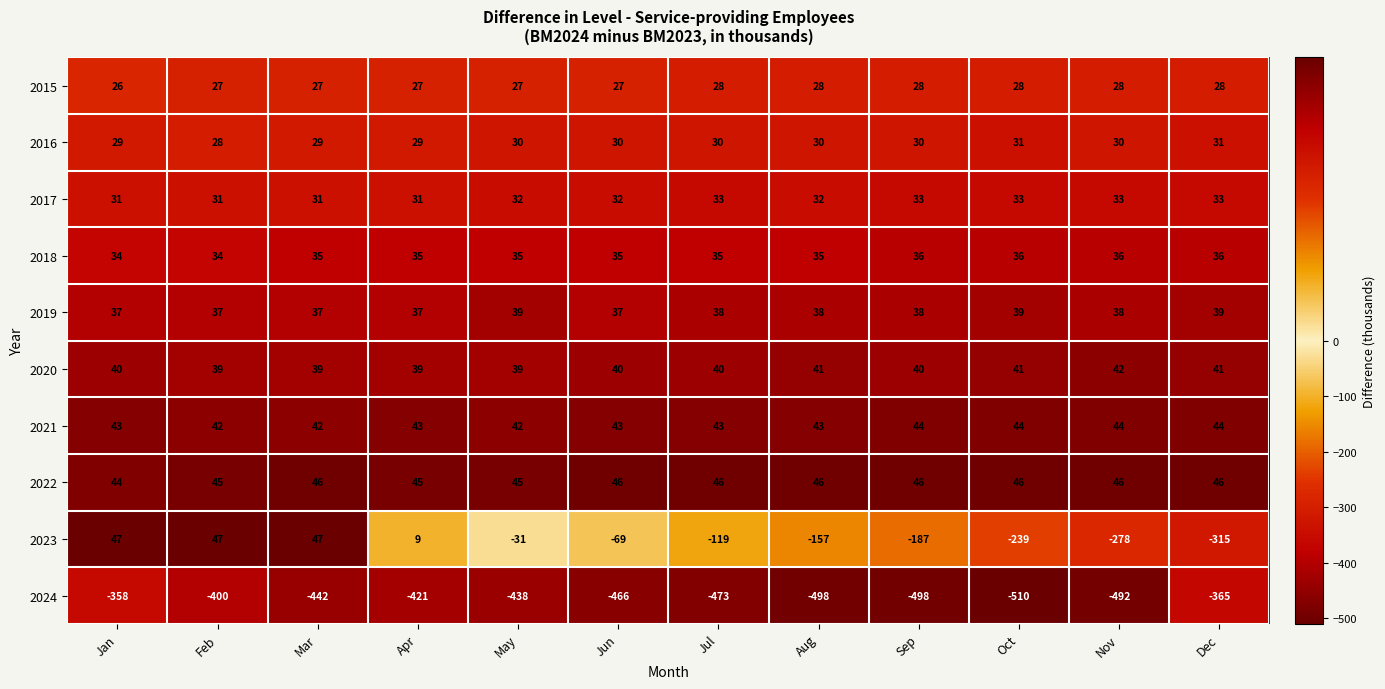

What is the highest value of the 2024 series?

-358